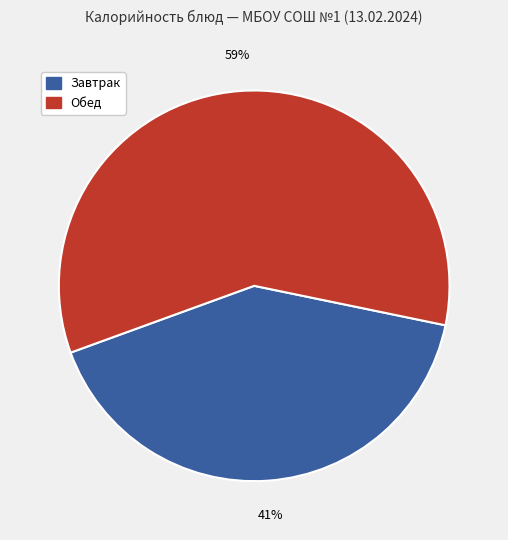

To the nearest percent, what is the average slice percentage?

50%